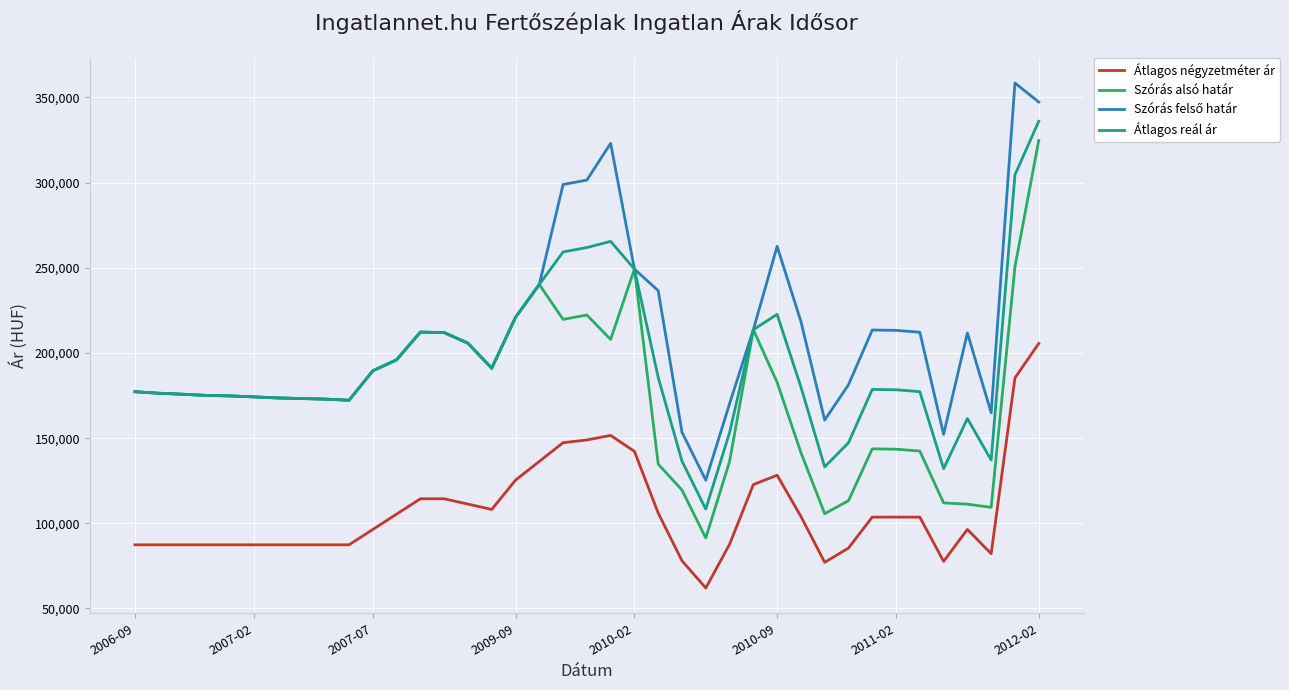

What is the smallest value displayed?

62000